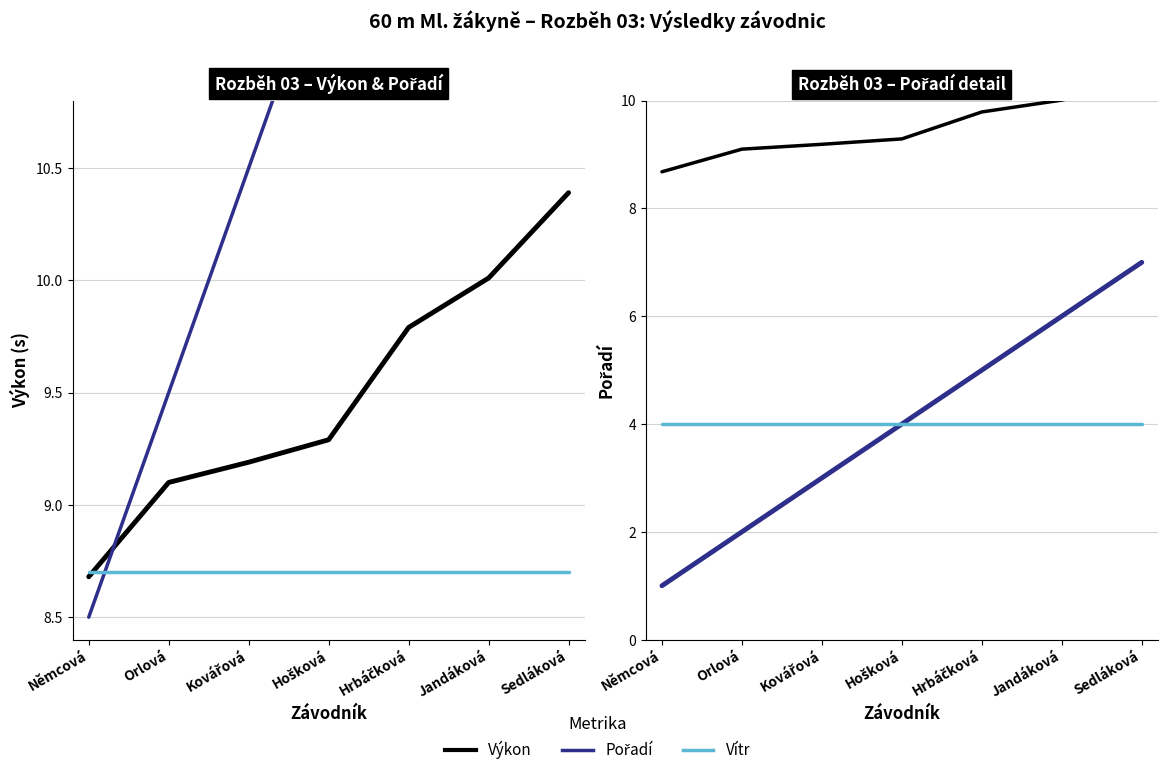

What position from the left is Hošková?

4